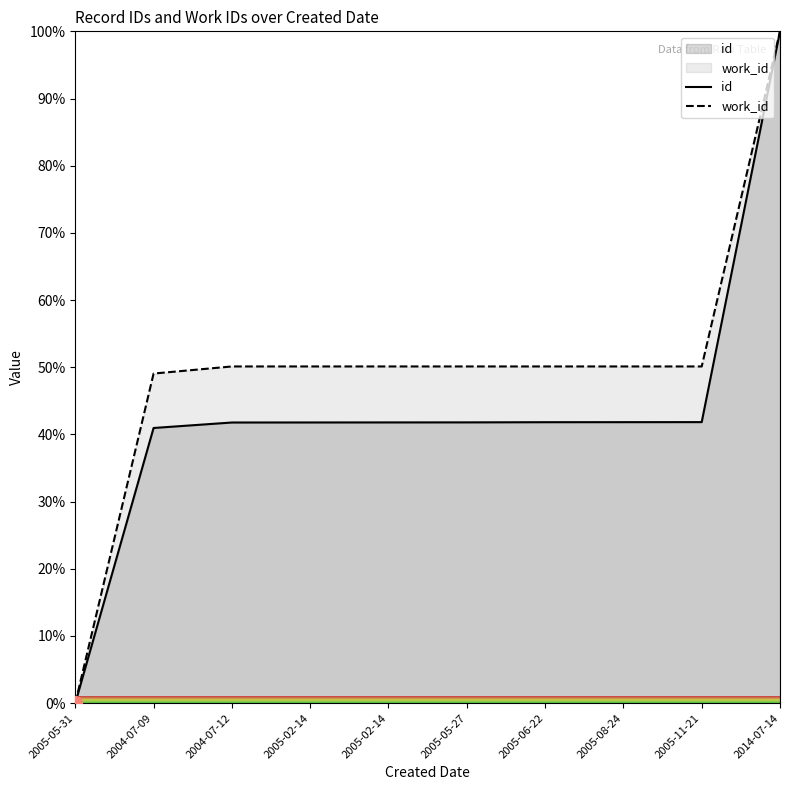

Is the value of id at 2005-05-31 greater than the value of work_id at 2005-11-21?

No